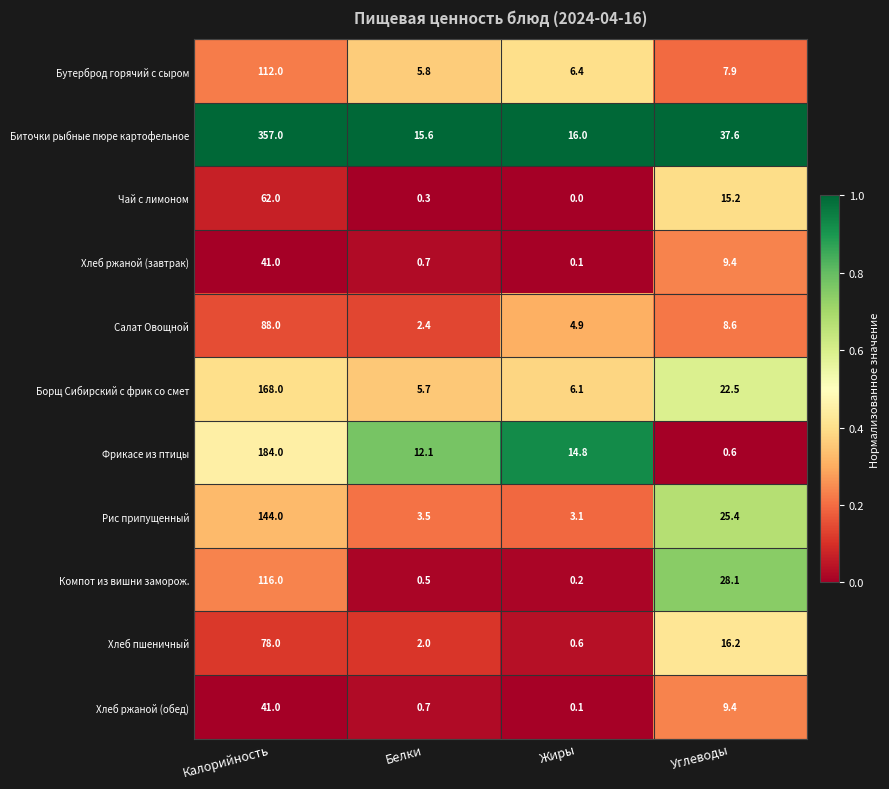

How many categories are shown in the chart?

4